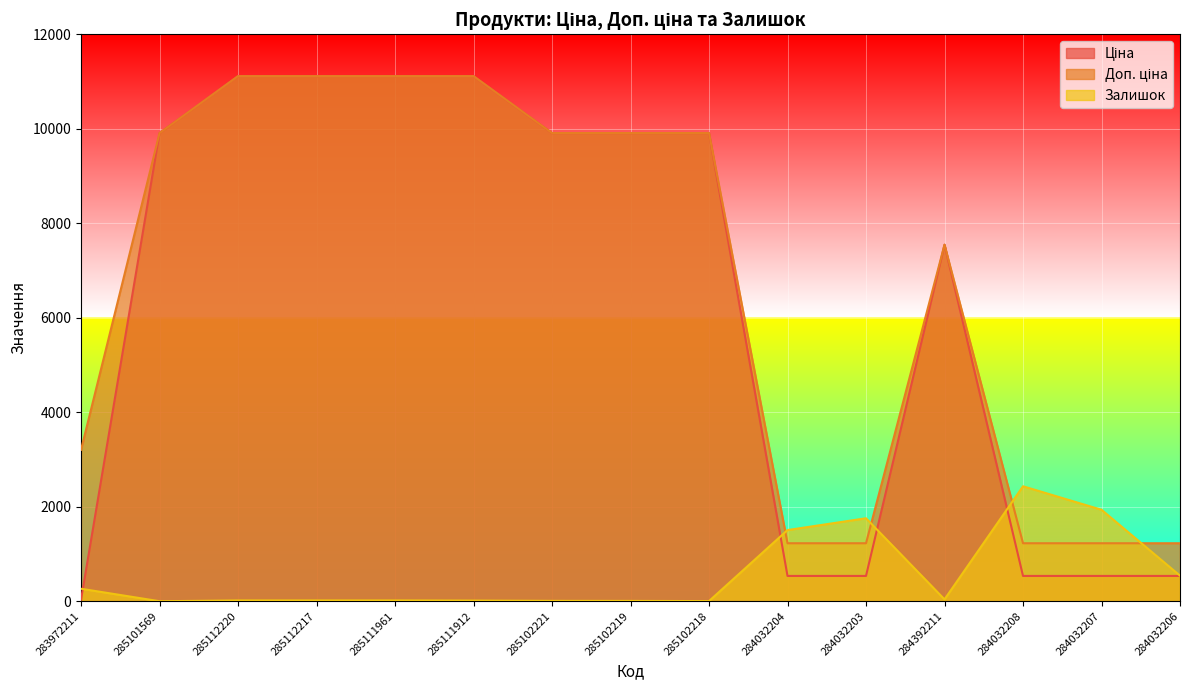

What is the sum of the Ціна values at 284392211 and 285111961?

18659.5